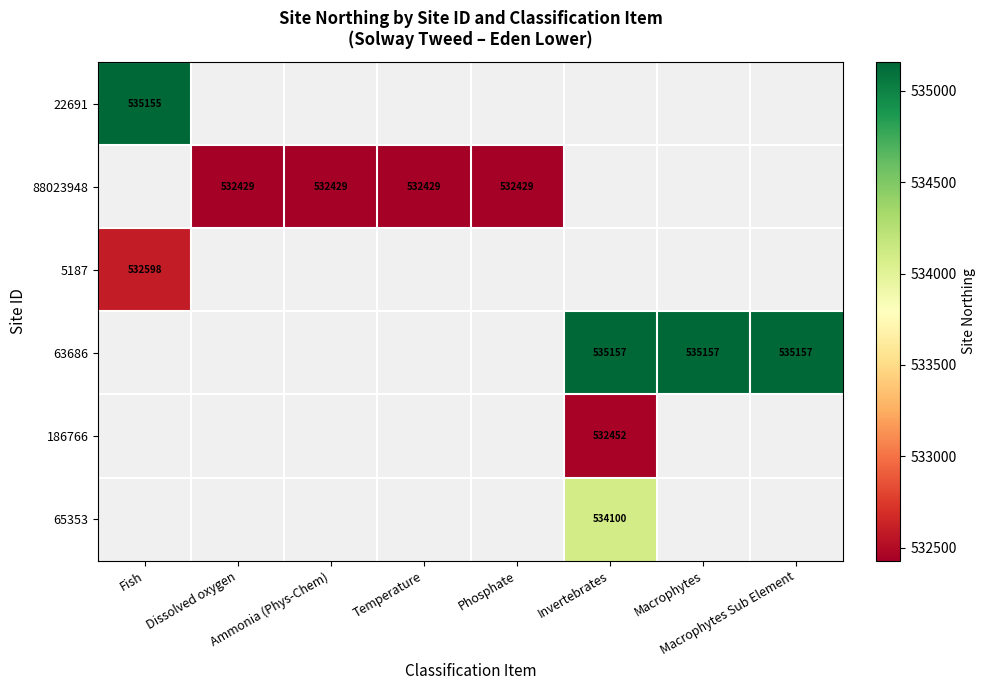

How many values in 65353 are above zero?

1